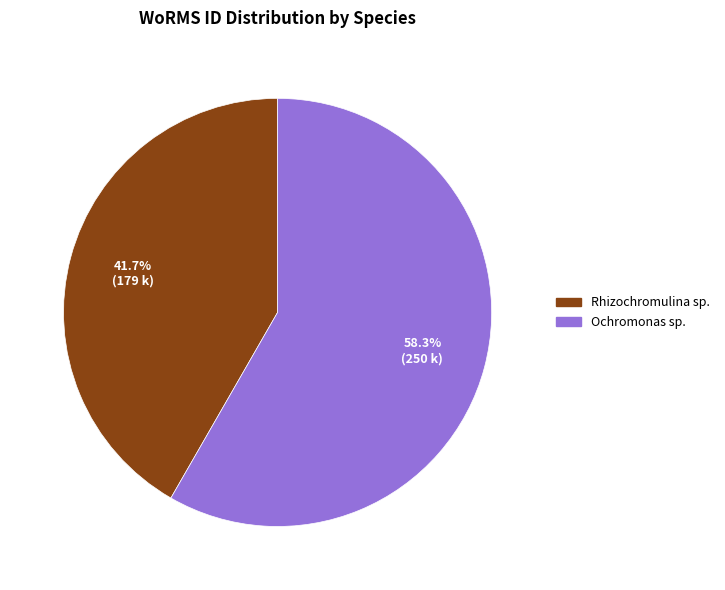

What is the majority slice?

Ochromonas sp.